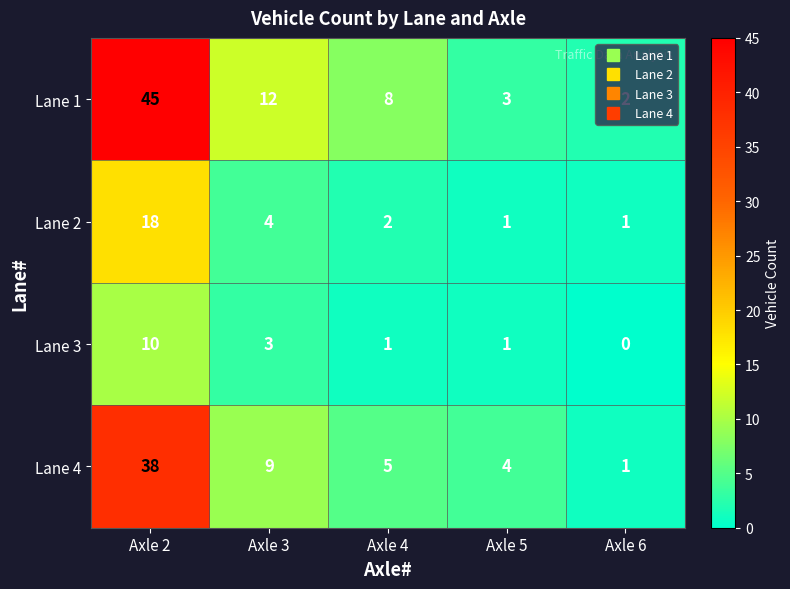

What is the total value across all series at Axle 2?

111